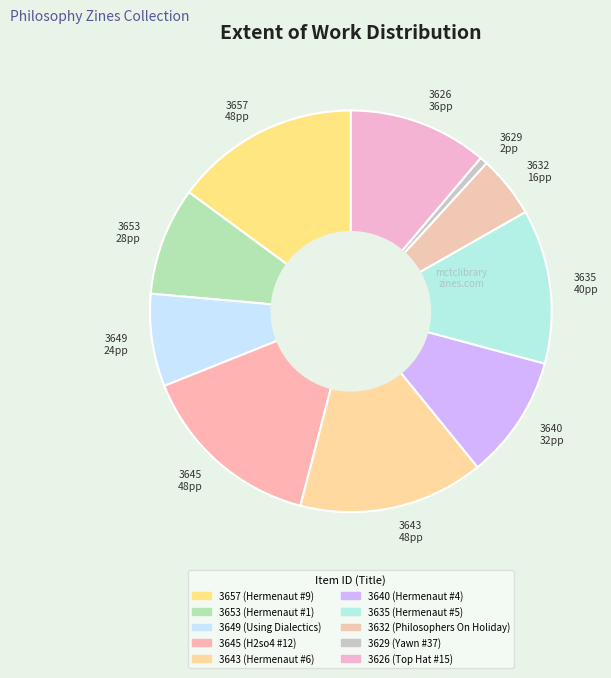

Is it true that 3643 48pp is 27% of the pie?

False